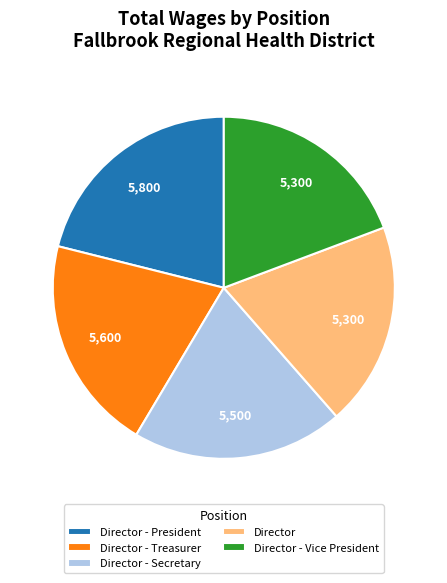

Which category has the biggest portion of the pie?

Director - President